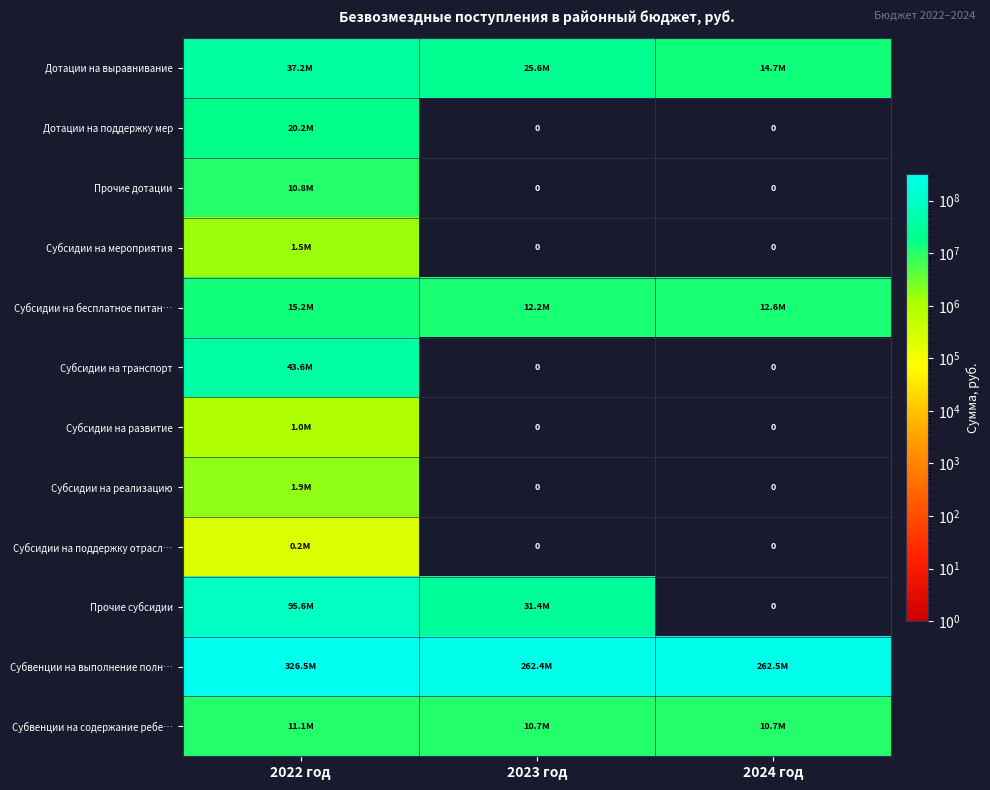

Which series has the largest range (max minus min)?

Прочие субсидии